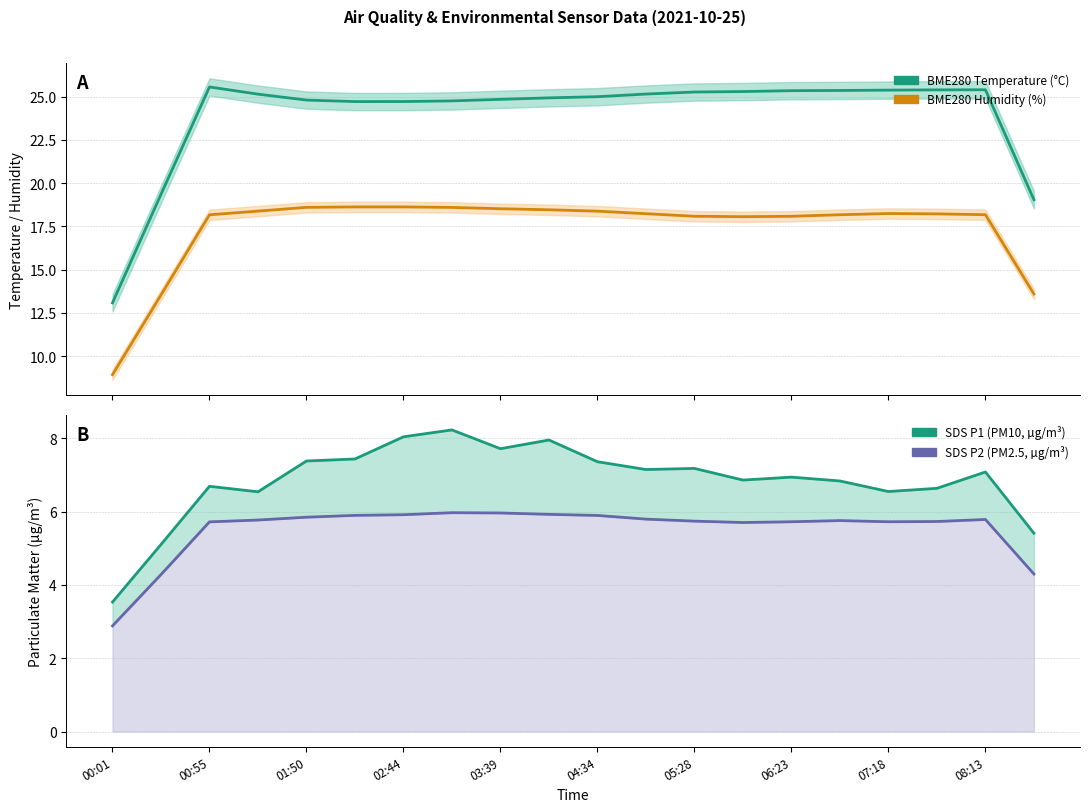

List the series in order of their peak value, lowest first.

SDS_P2, SDS_P1, BME280_humidity, BME280_temperature